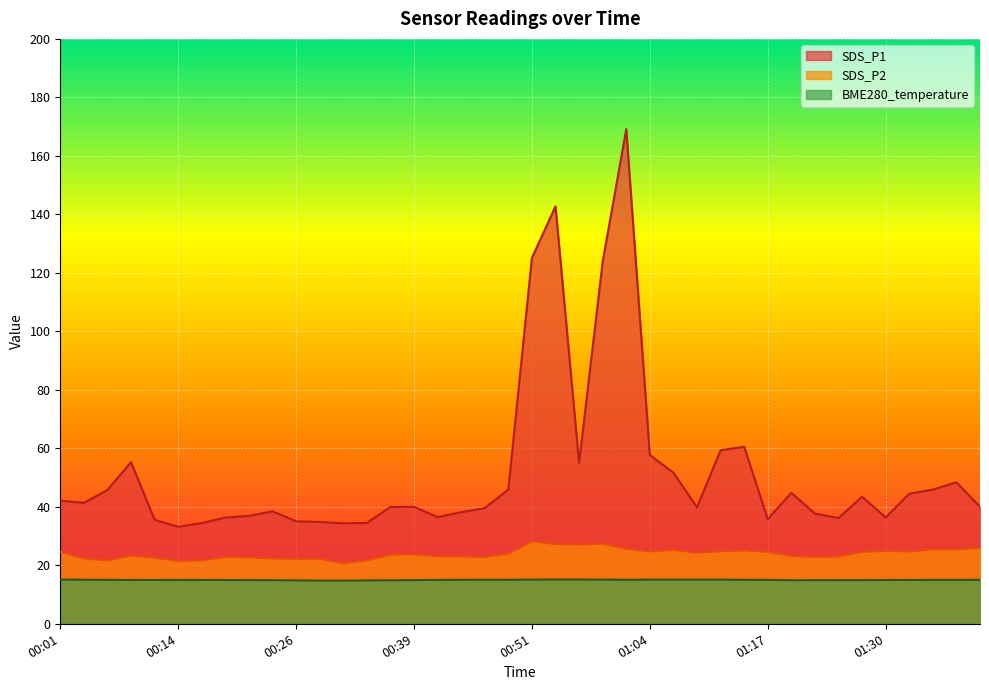

List the labels in order of SDS_P1 value, largest first.

01:01, 00:54, 00:51, 00:59, 01:14, 01:11, 01:04, 00:09, 00:56, 01:06, 01:38, 00:49, 01:35, 00:06, 01:19, 01:33, 01:28, 00:01, 00:04, 00:39, 01:40, 00:36, 01:09, 00:46, 00:24, 00:44, 01:22, 00:21, 00:41, 00:19, 01:30, 01:25, 01:17, 00:11, 00:26, 00:29, 00:34, 00:16, 00:31, 00:14